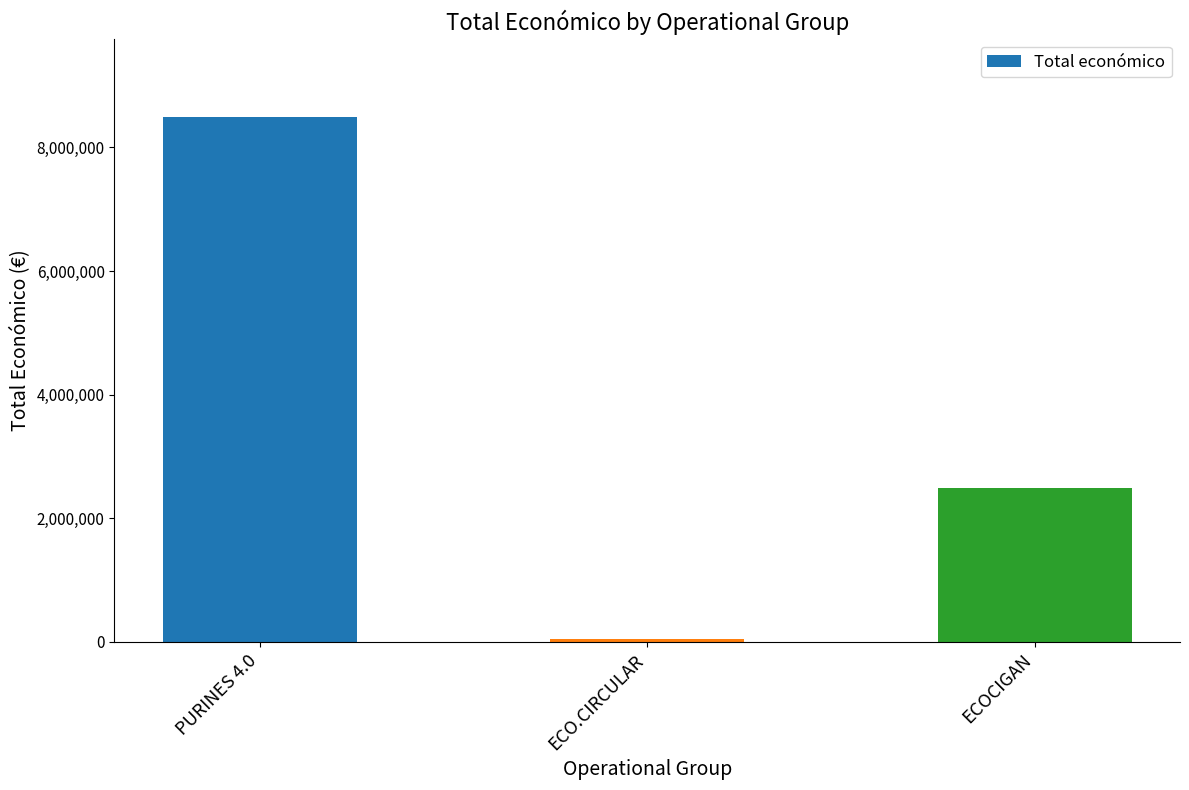

How many categories are shown in the chart?

3